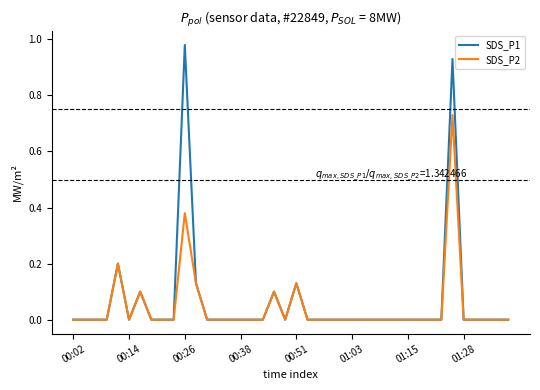

Which series has the widest spread of values?

SDS_P1